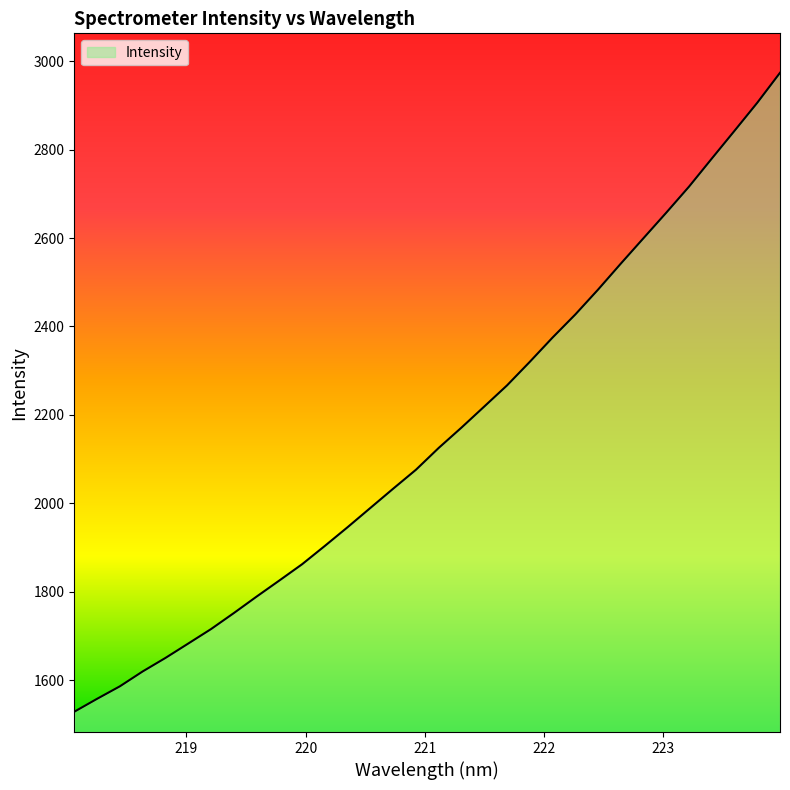

What is the difference between the maximum and minimum values?

1444.8